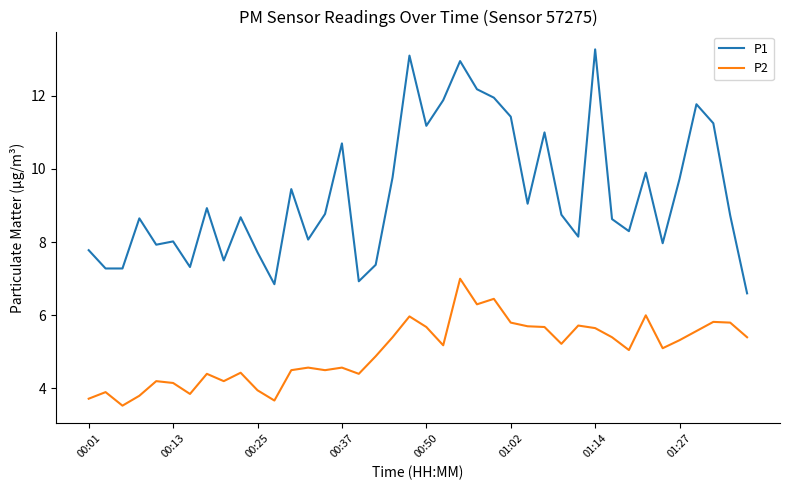

What is the difference between the maximum and minimum values in the P2 series?

3.5